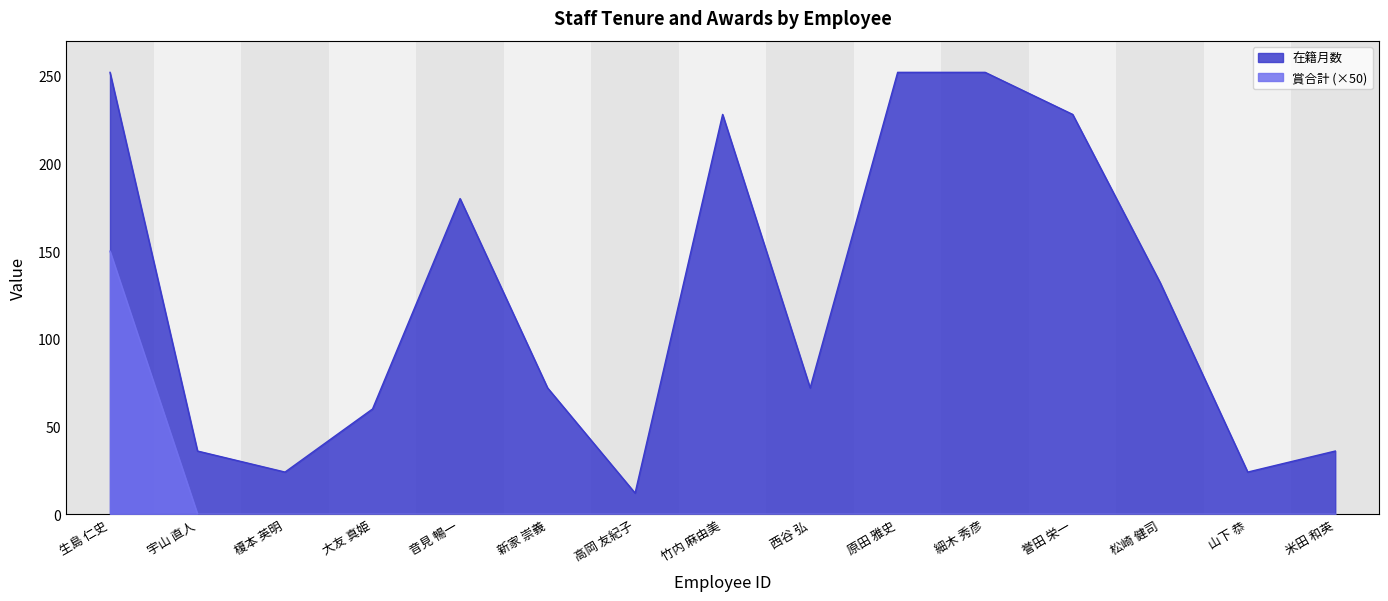

In 在籍月数, how many points are lower than both neighbors (excluding endpoints)?

4